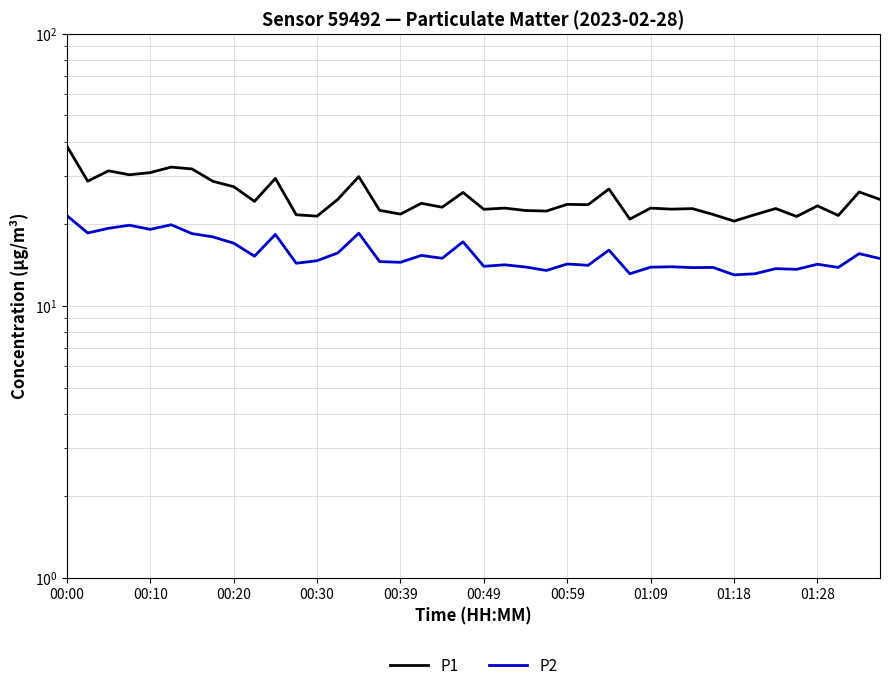

How many lines are shown in the chart?

2